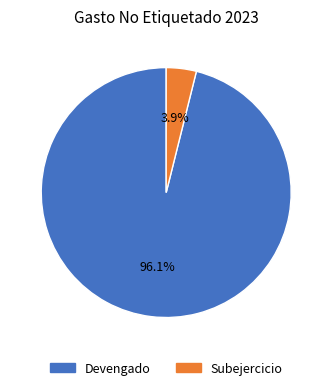

What is the smallest slice in the pie chart?

Subejercicio